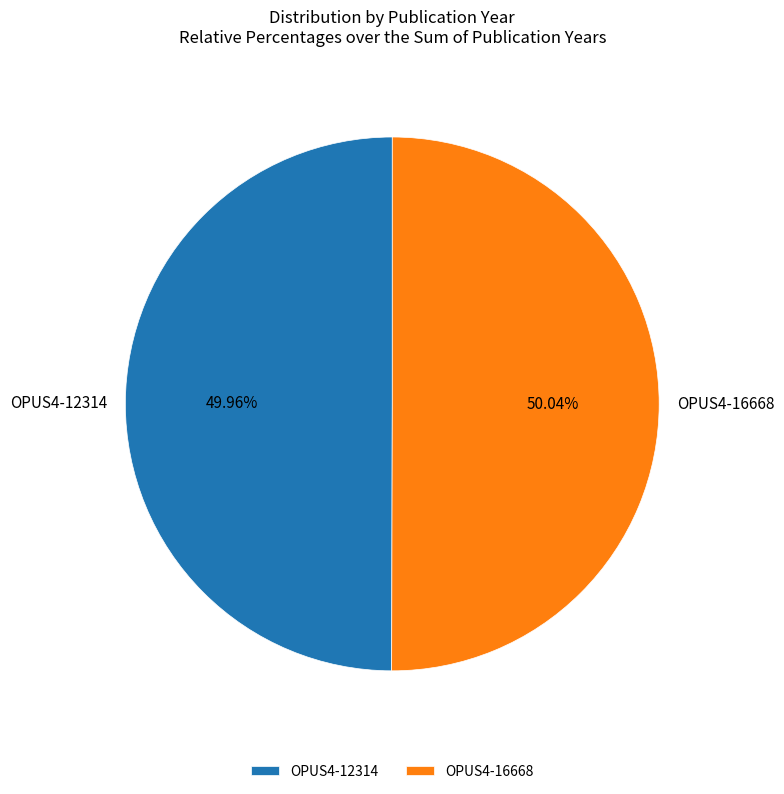

What percentage do OPUS4-12314 and OPUS4-16668 together represent?

100.0%